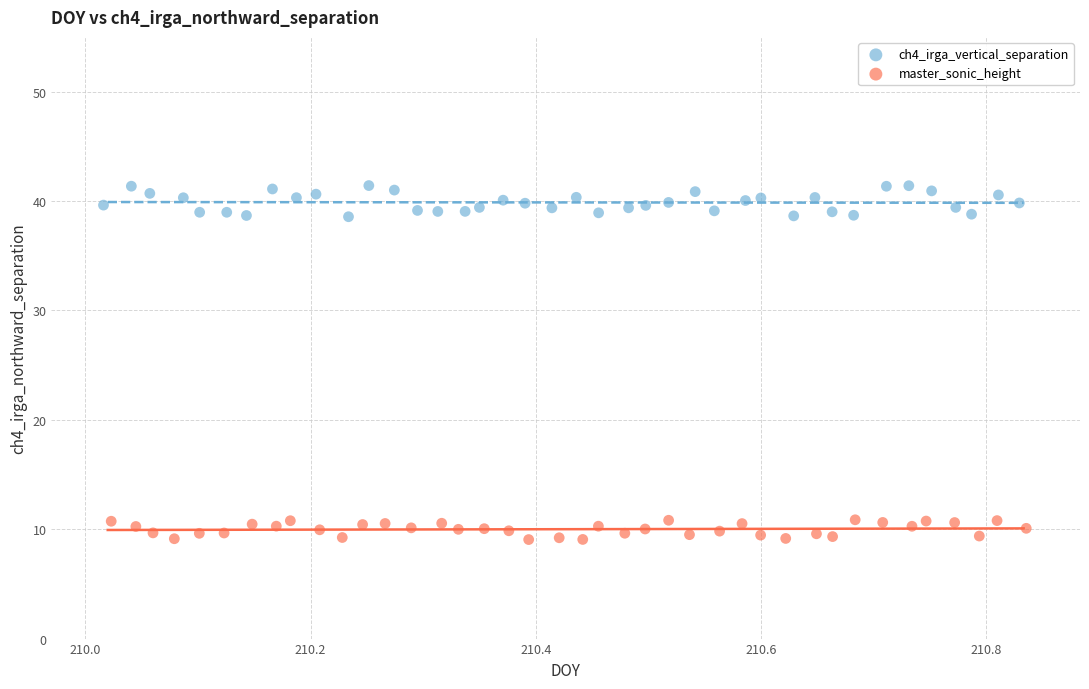

Which series reaches the minimum Y coordinate?

master_sonic_height